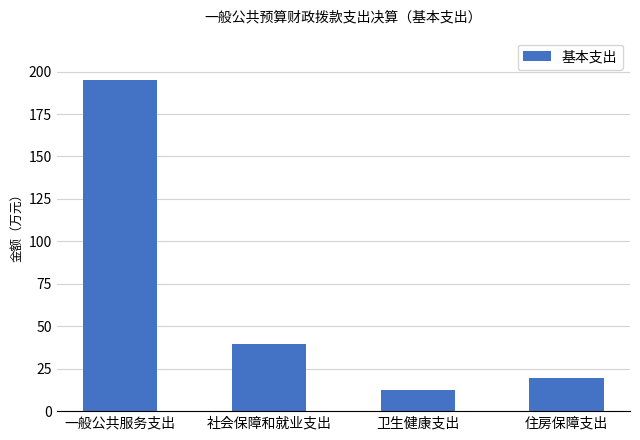

What is the minimum value shown in the chart?

12.2